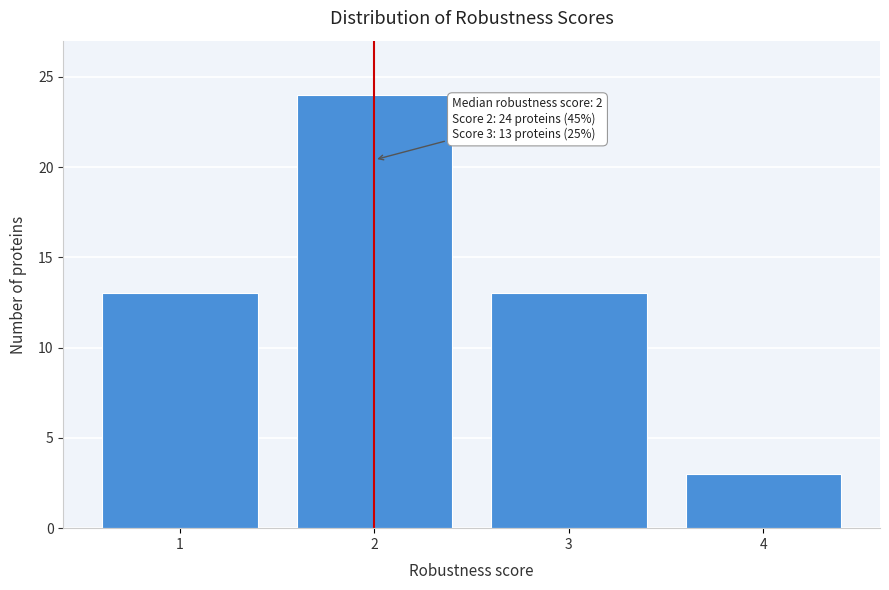

Reading left to right, what are all the values shown in this chart?

13	24	13	3